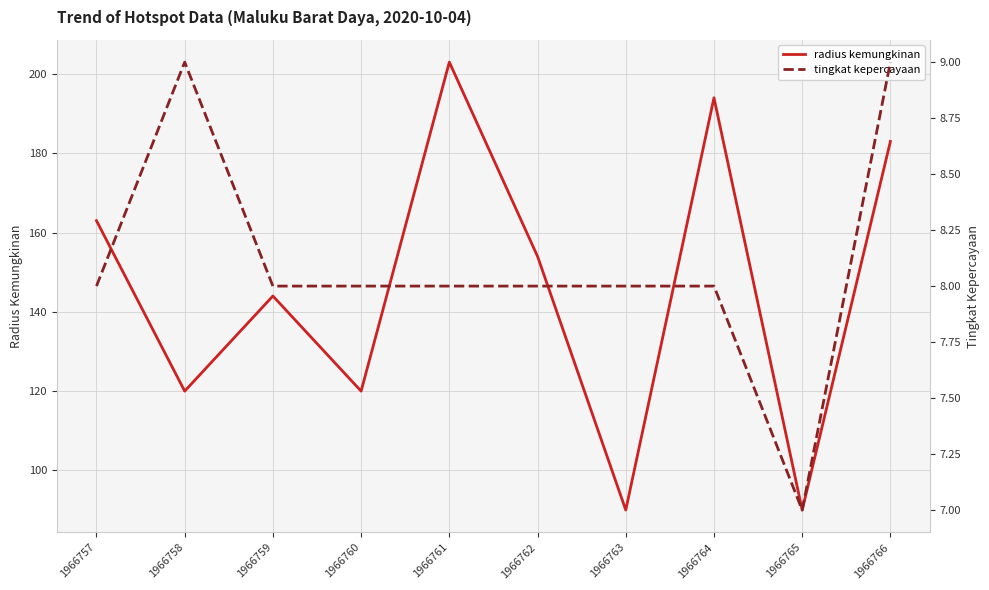

Between 1966758 and 1966760, which series saw the biggest shift?

tingkat kepercayaan